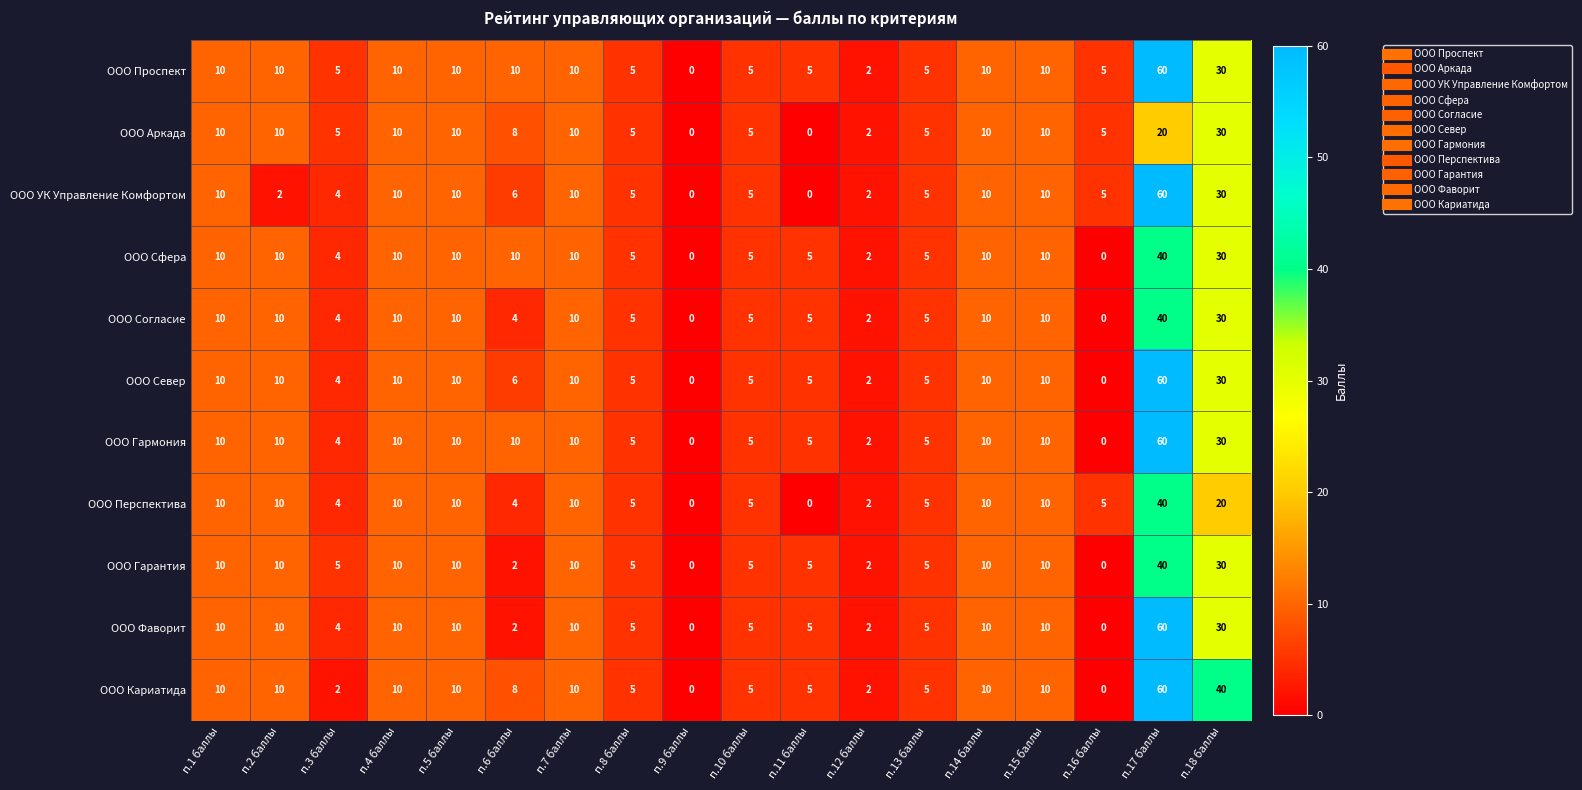

Is the value of ООО Гармония at п.9 баллы greater than the value of ООО Согласие at п.13 баллы?

No